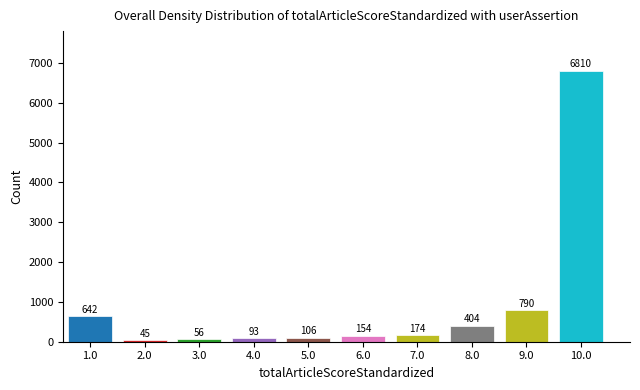

Reading left to right, transcribe all the data shown in this chart.

642	45	56	93	106	154	174	404	790	6810